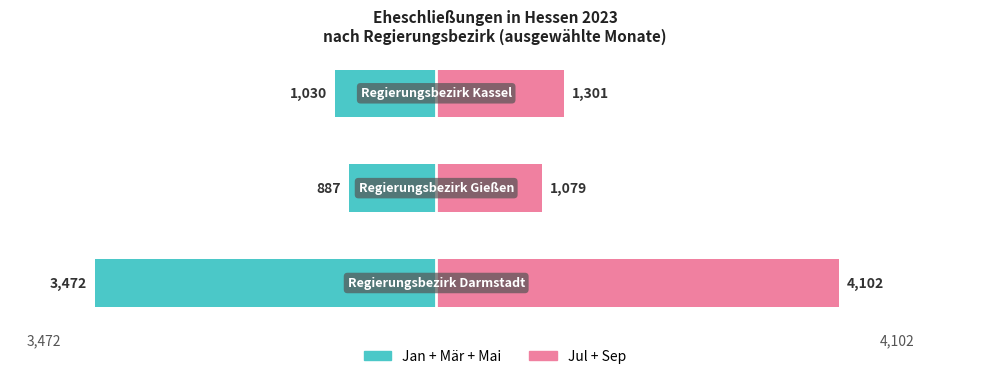

At 0, list the series in order from smallest to largest.

Jan+Mär+Mai, Jul+Sep